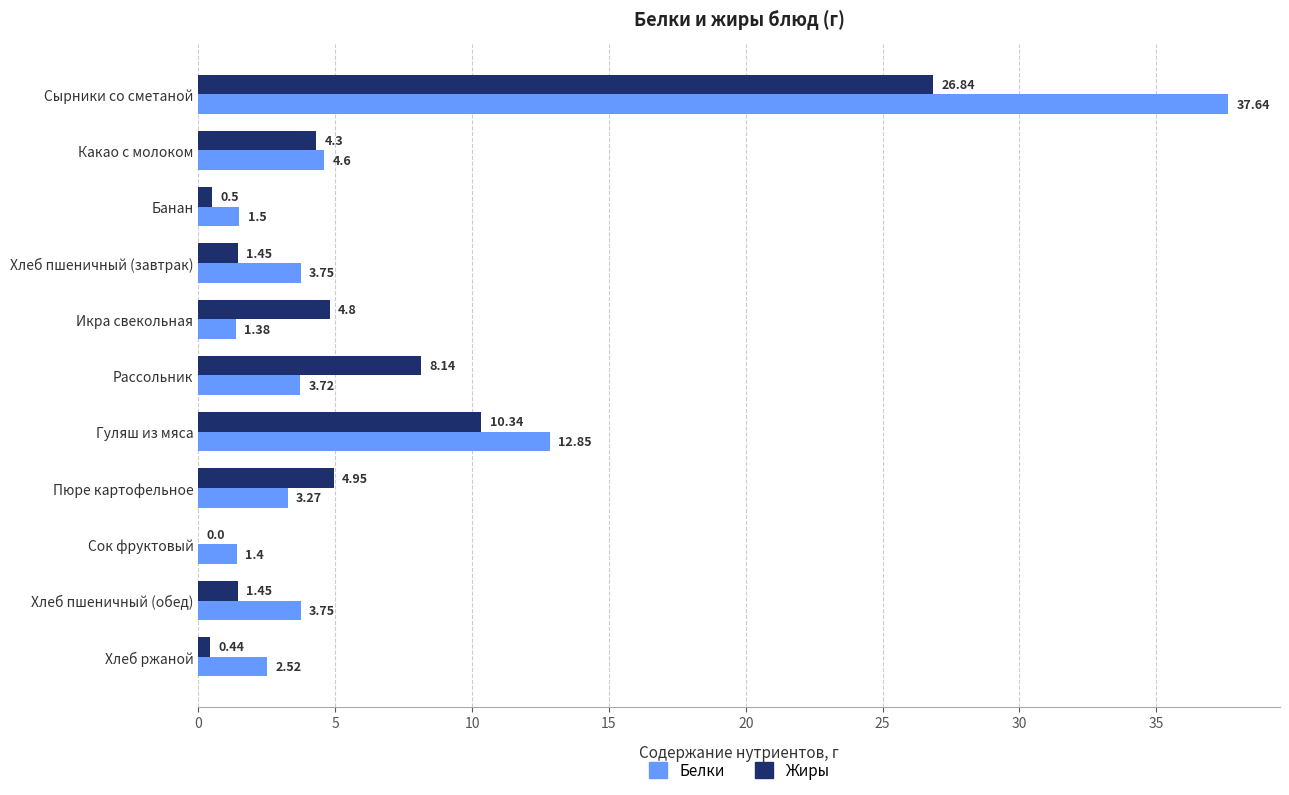

What is the sum of all Жиры values?

63.2